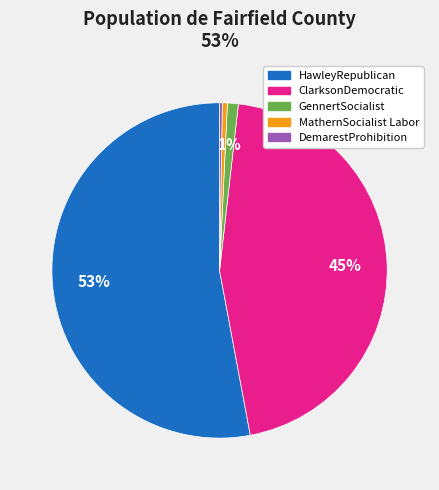

Which slice represents more than half of the pie?

HawleyRepublican